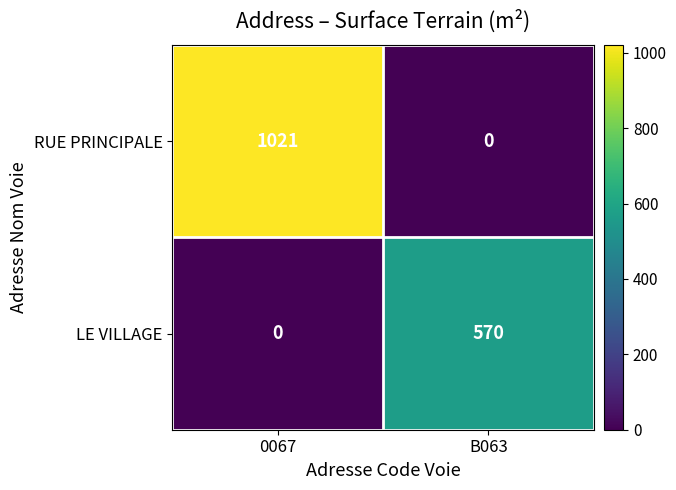

Rank the series by their maximum value, from highest to lowest.

RUE PRINCIPALE, LE VILLAGE